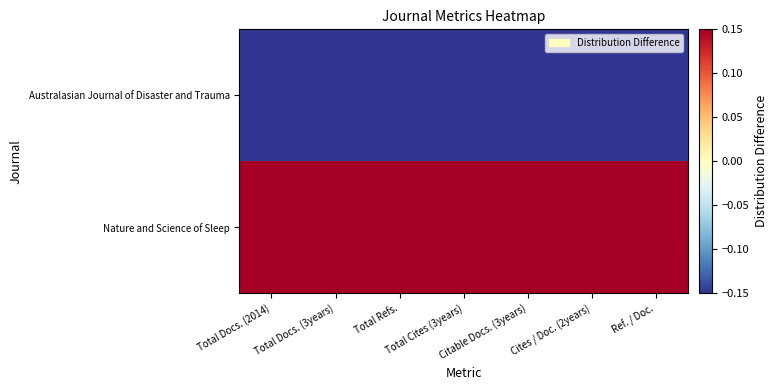

Reading left to right, what are all the values shown in this chart?

Nature and Science of Sleep: Total Docs. (2014)=0.1	Total Docs. (3years)=0.1	Total Refs.=0.1	Total Cites (3years)=0.1	Citable Docs. (3years)=0.1	Cites / Doc. (2years)=0.1	Ref. / Doc.=0.1
Australasian Journal of Disaster and Trauma: Total Docs. (2014)=-0.1	Total Docs. (3years)=-0.1	Total Refs.=-0.1	Total Cites (3years)=-0.1	Citable Docs. (3years)=-0.1	Cites / Doc. (2years)=-0.1	Ref. / Doc.=-0.1